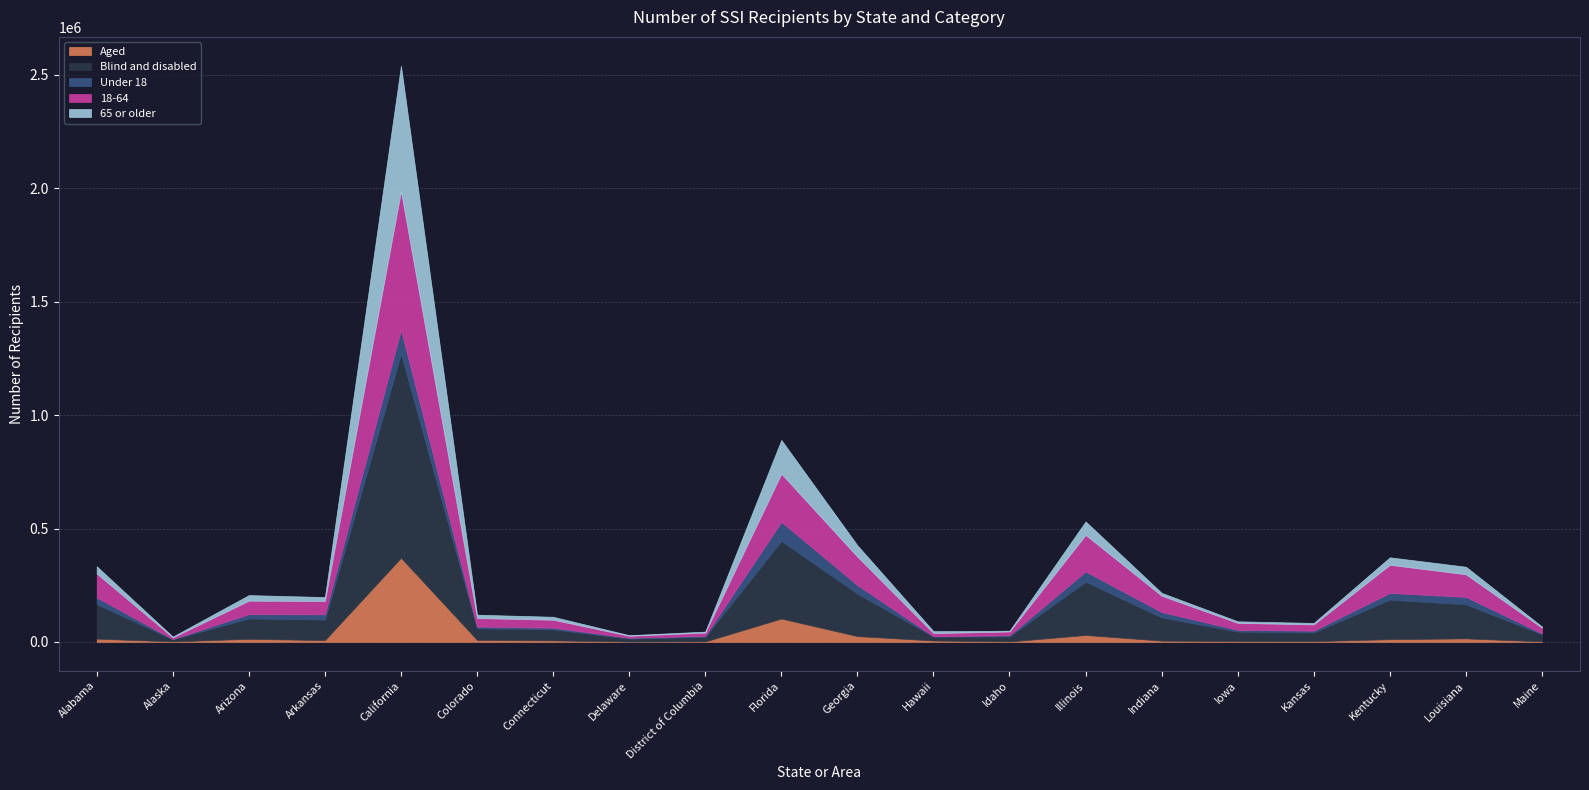

Between Illinois and Louisiana, which is larger?

Illinois